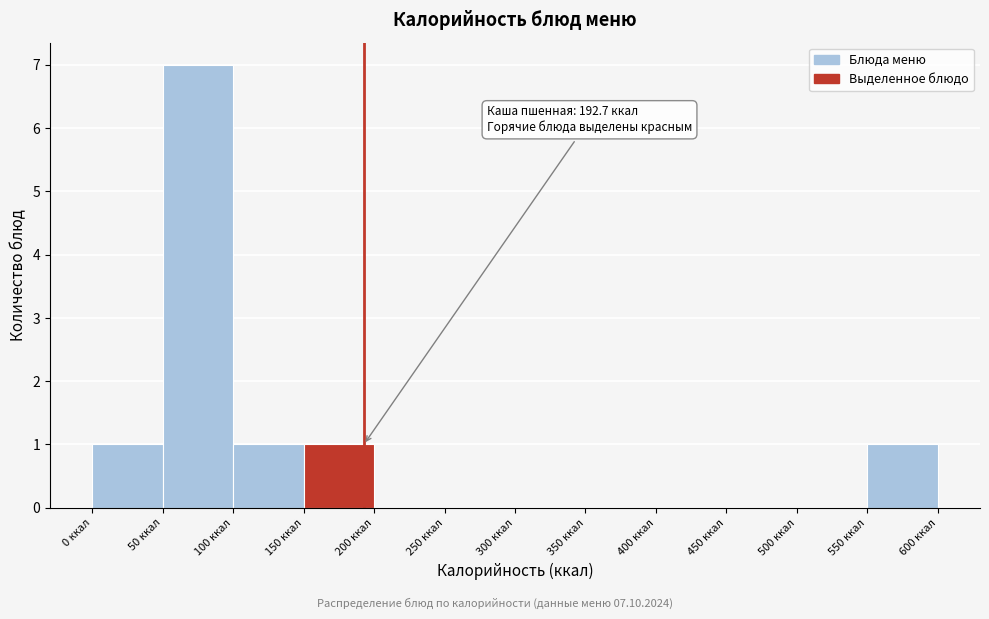

Over which range of the x-axis is the bar tallest?

50 to 100